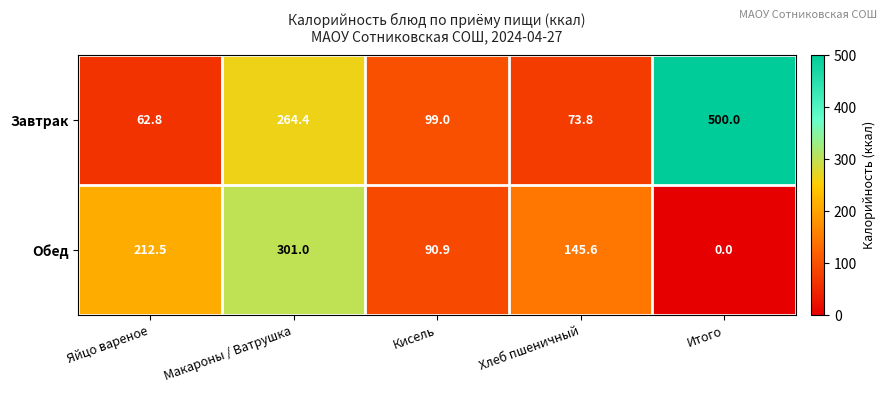

What is the sum of all Обед values?

750.0